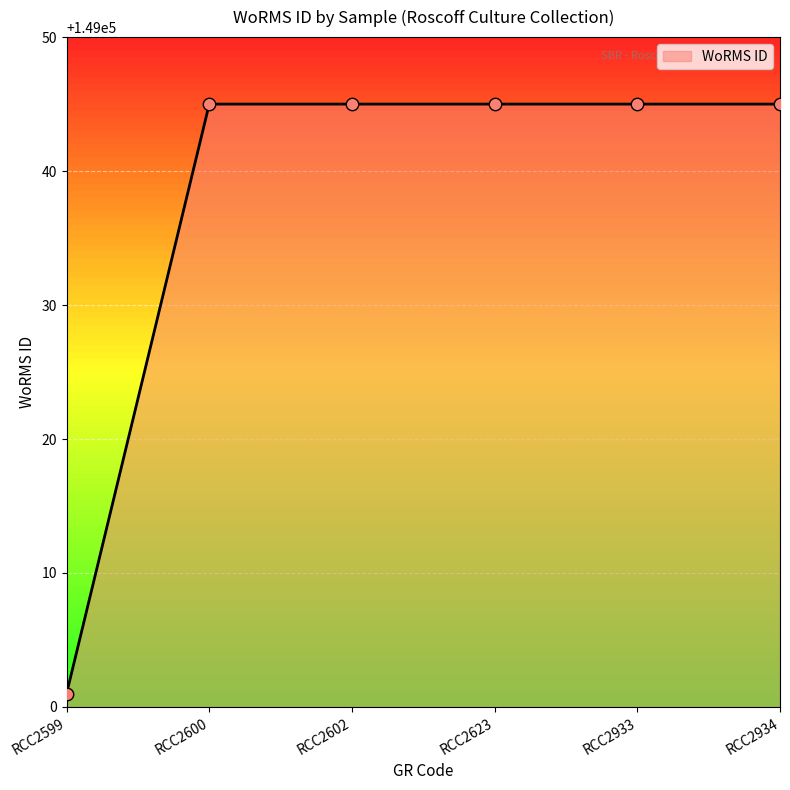

What is the change in value from RCC2599 to RCC2602?

+44